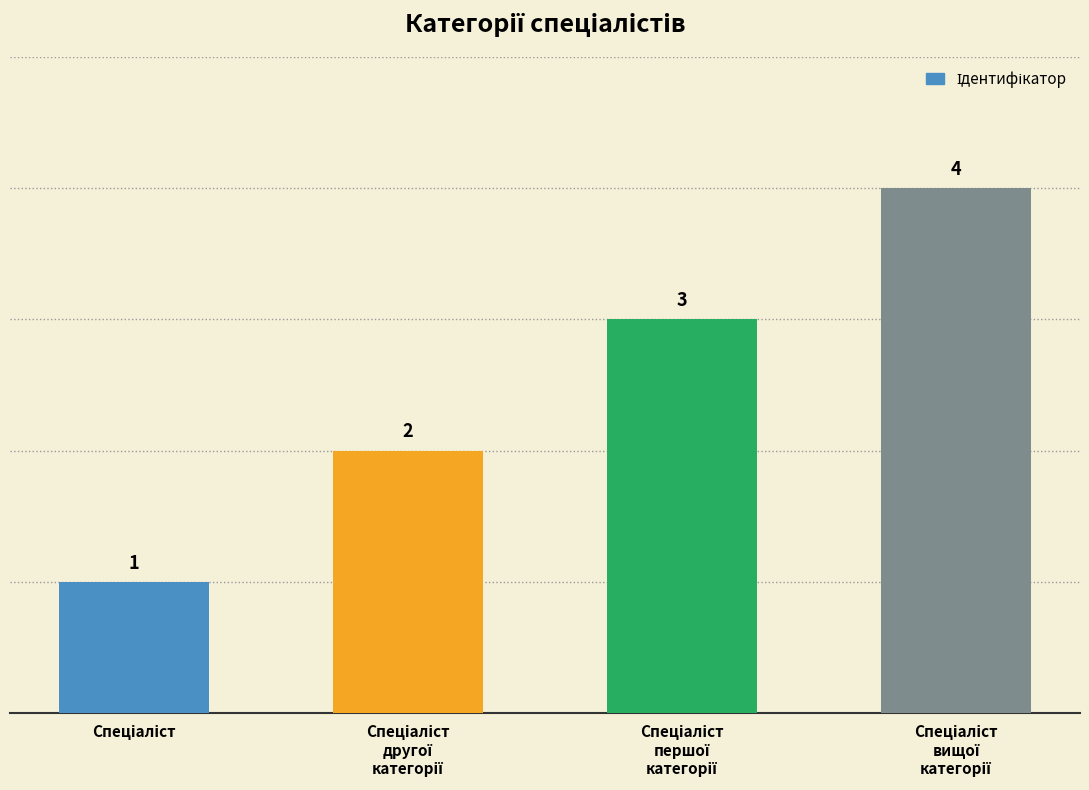

What is the difference between the maximum and minimum values?

3